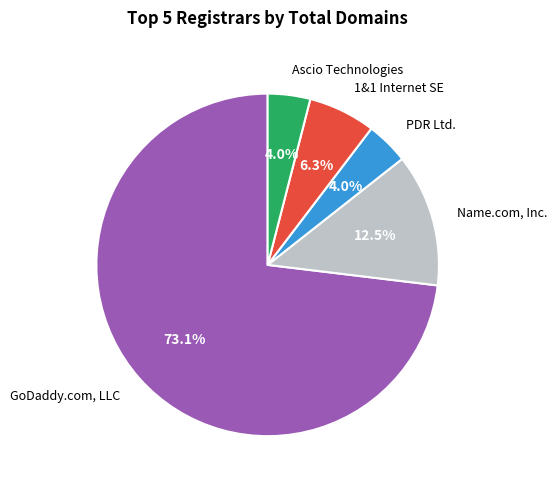

What percentage is the GoDaddy.com, LLC slice, to the nearest percent?

73%